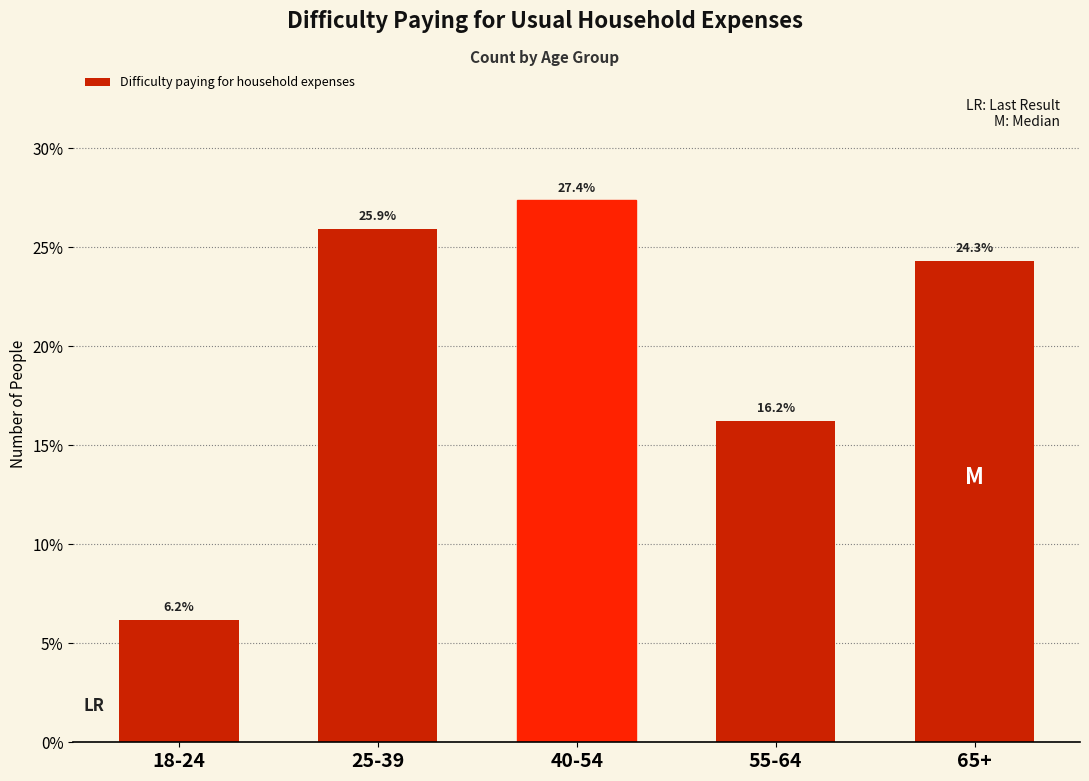

Reading left to right, extract all data points from this chart.

6.2	25.9	27.4	16.2	24.3